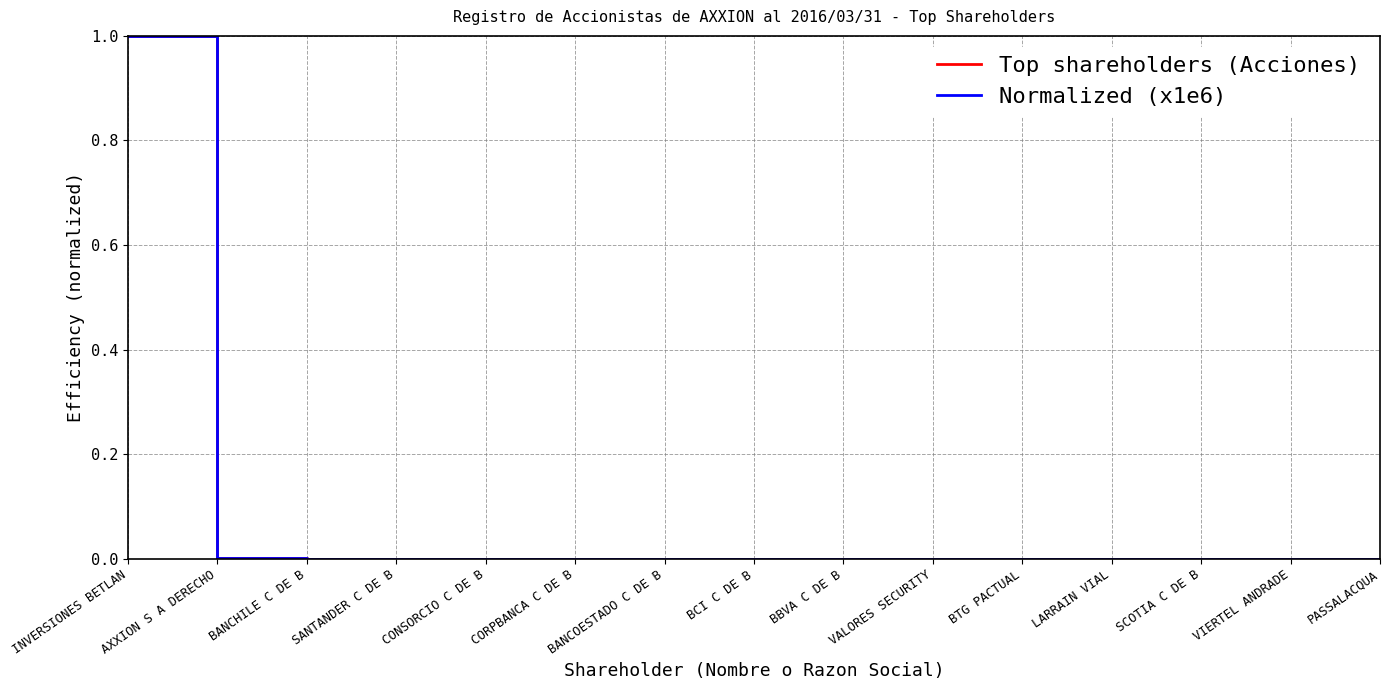

Which series ends up on top after the final intersection of Top shareholders (Acciones) and Normalized (x1e6)?

Top shareholders (Acciones)